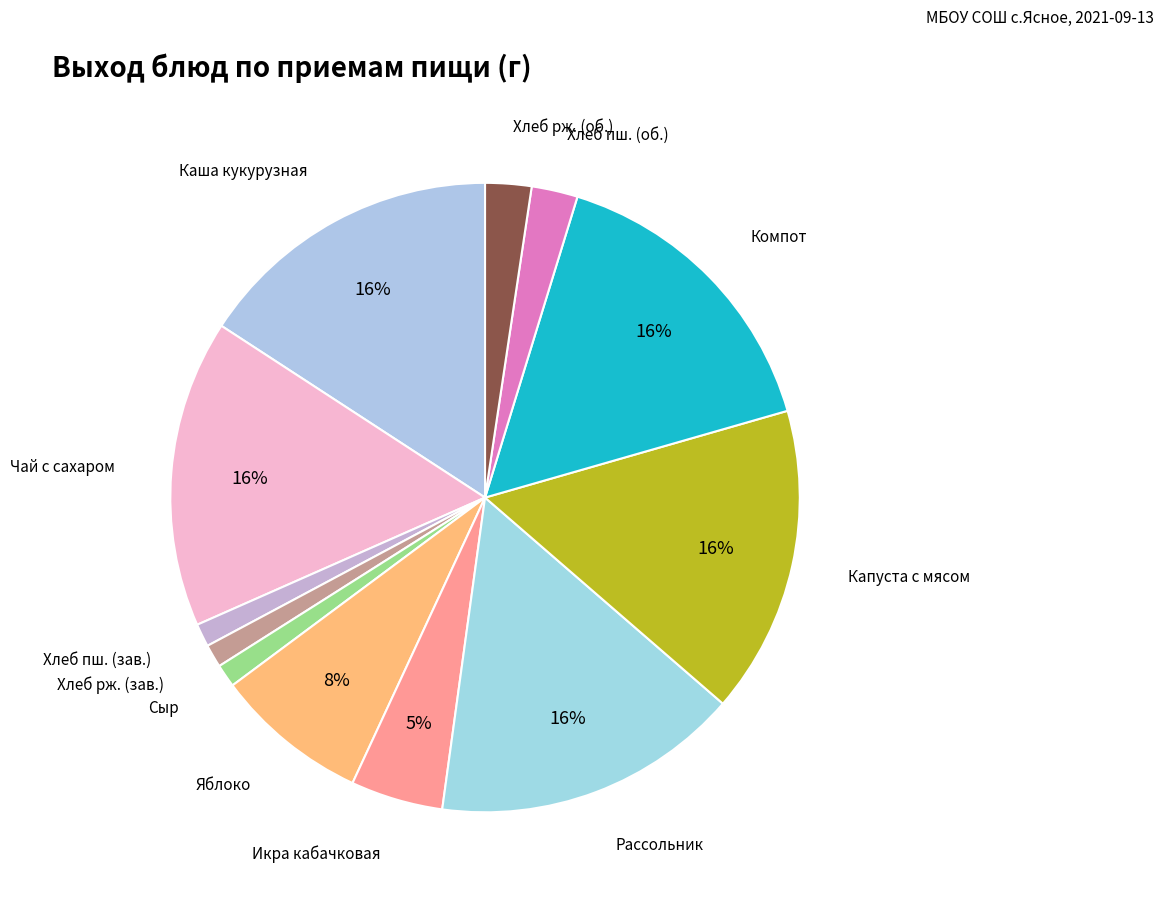

To the nearest percent, what is the combined percentage of Икра кабачковая and Хлеб рж. (об.)?

7%